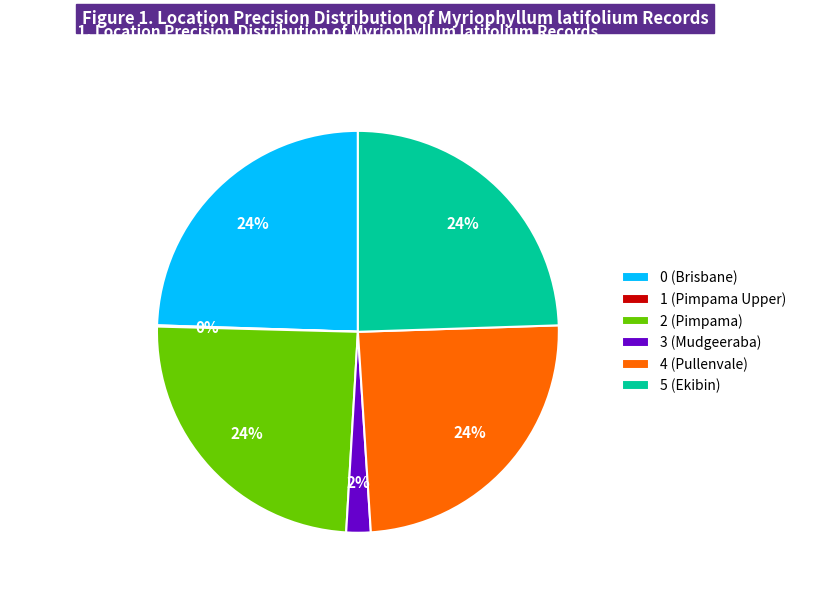

True or false: 5 (Ekibin) accounts for 24% of the total.

True